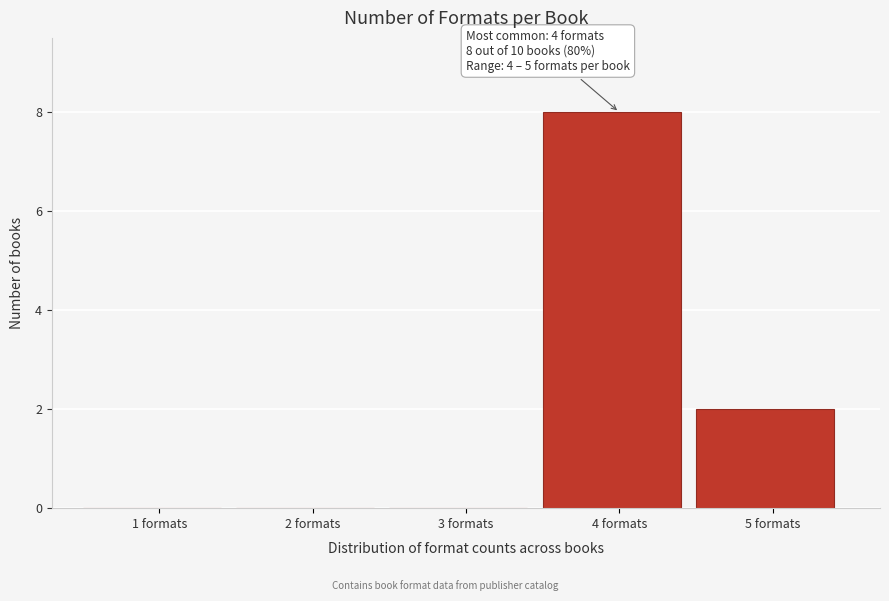

Reading left to right, list all the values displayed in this chart.

1 formats=0	2 formats=0	3 formats=0	4 formats=8	5 formats=2